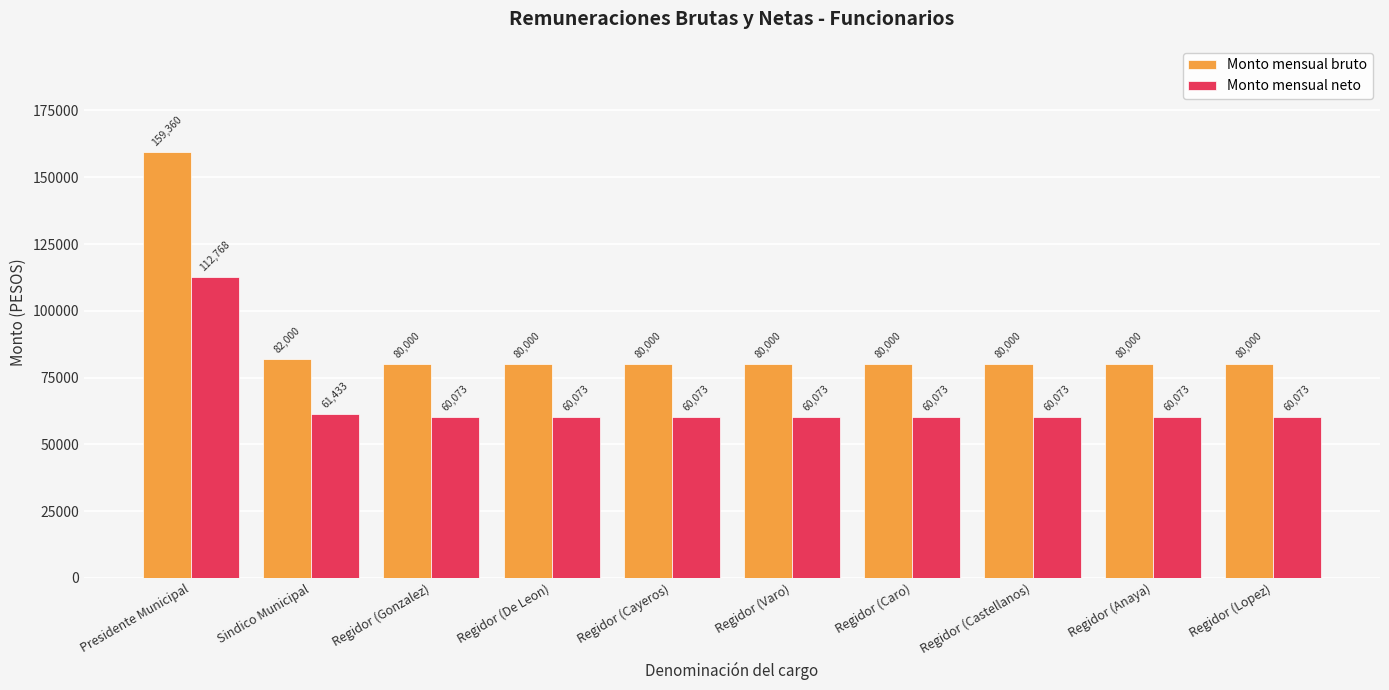

Is it true that Monto mensual bruto equals 33774.5 at Regidor (Anaya)?

False